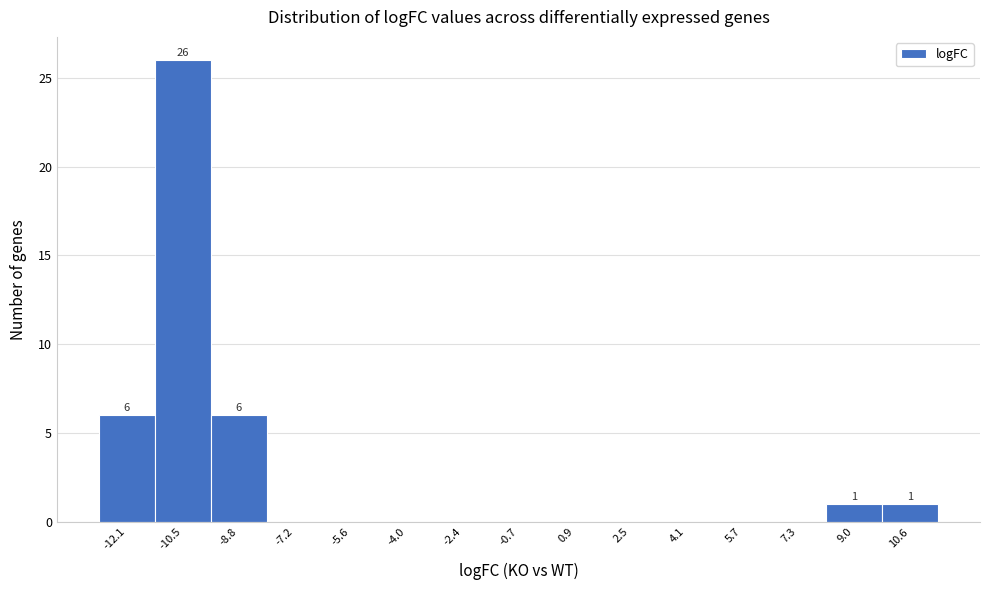

Over which range of the x-axis is the bar tallest?

-11.2 to -9.6